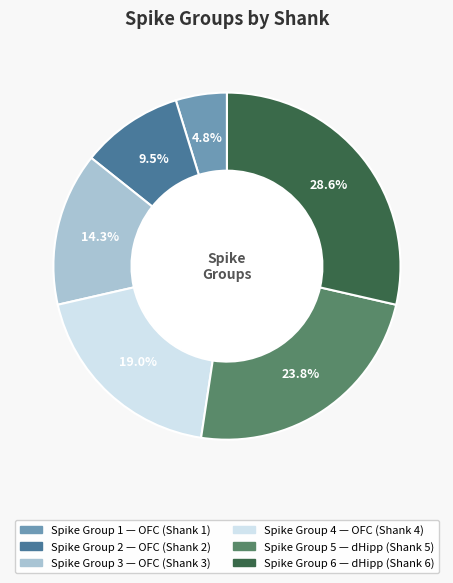

Is there a majority slice in this chart?

No